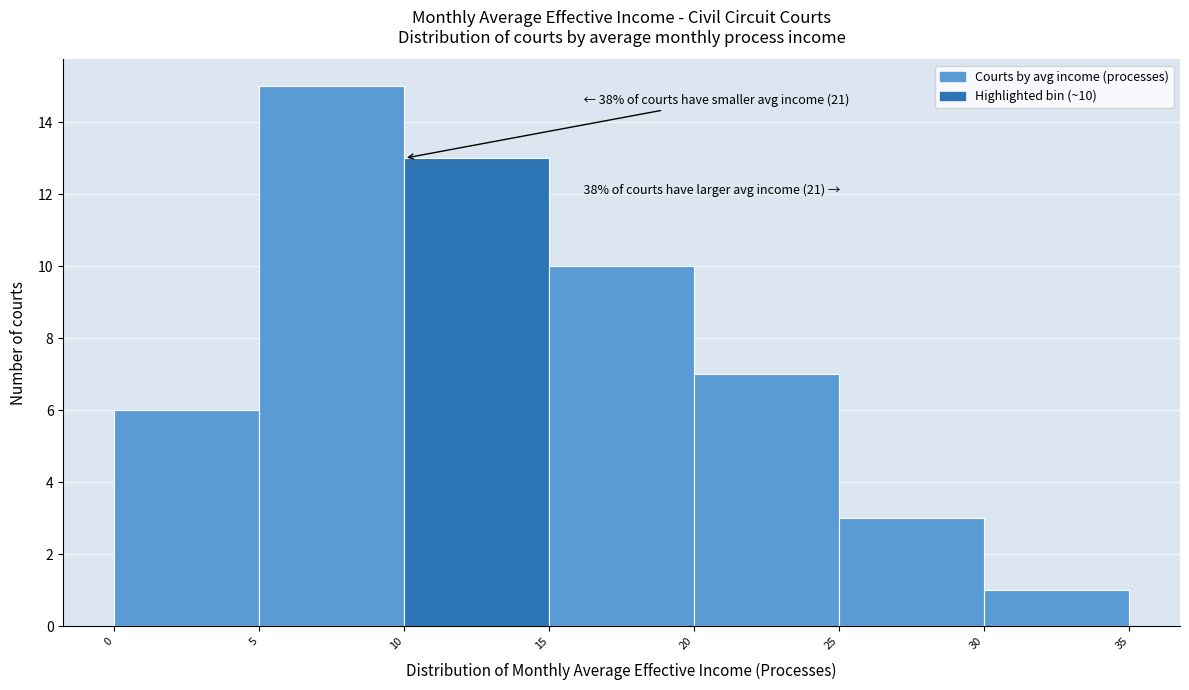

Which range on the x-axis has the tallest bar?

5 to 10